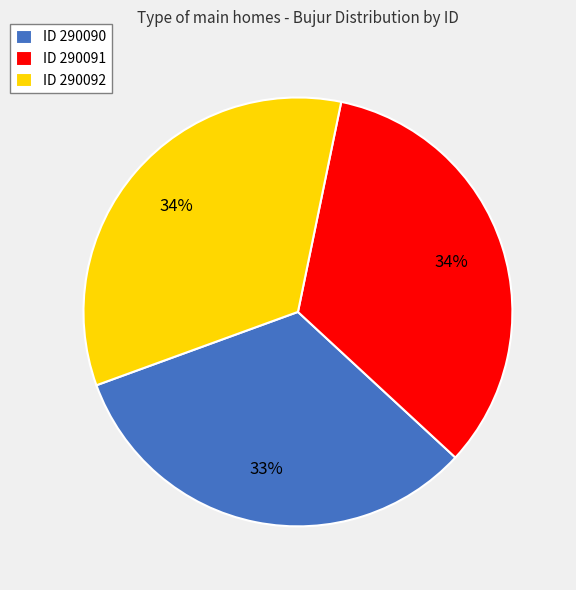

What percentage is the ID 290091 slice, to the nearest percent?

34%